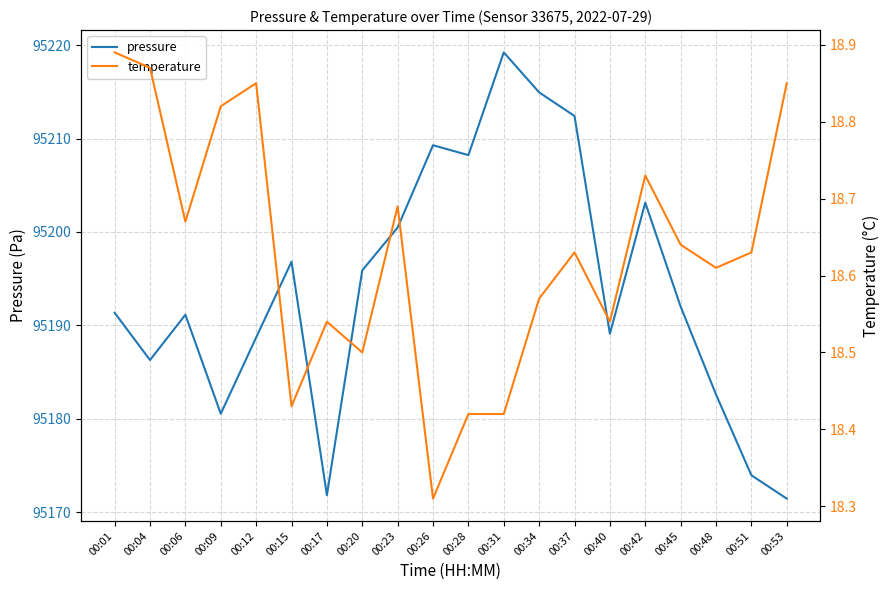

True or false: temperature has more than 1 points higher than both neighbors.

True